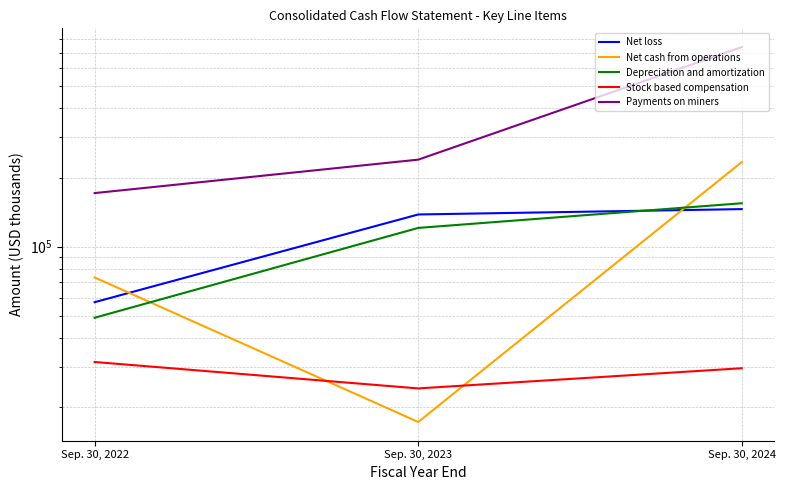

Count the Net cash from operations values in the range 17247 to 233662.

3